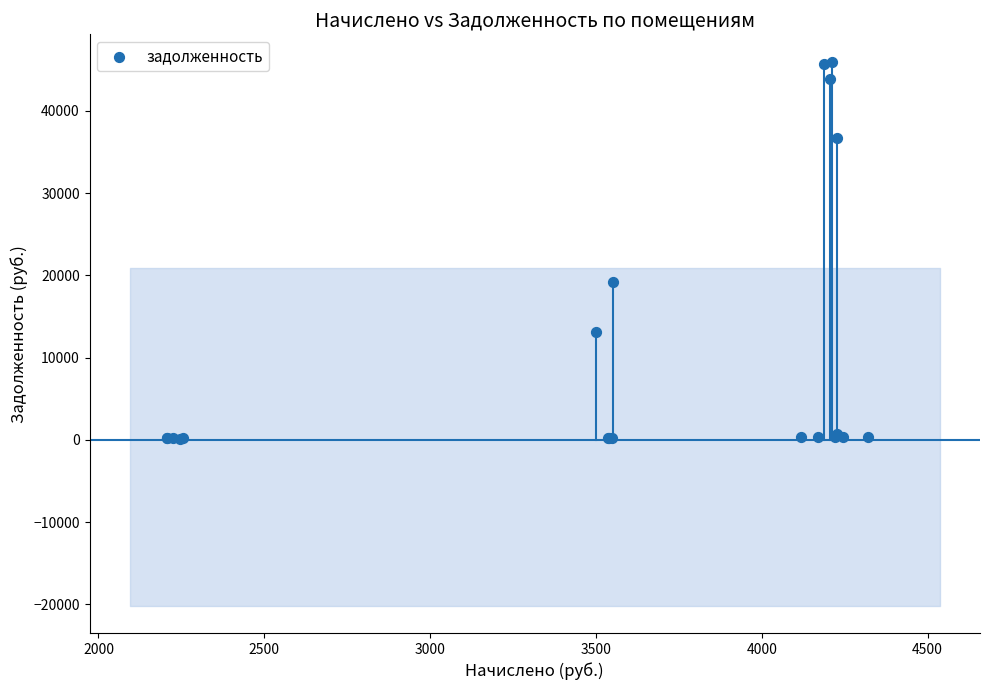

What Y value in the scatter plot is closest to 23075?

19255.7